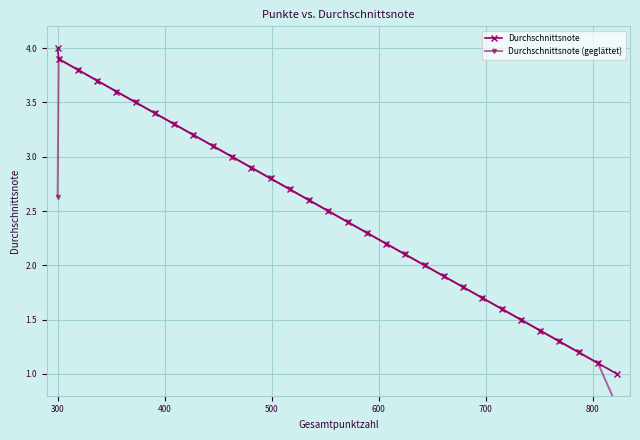

How many distinct data groups are displayed?

2